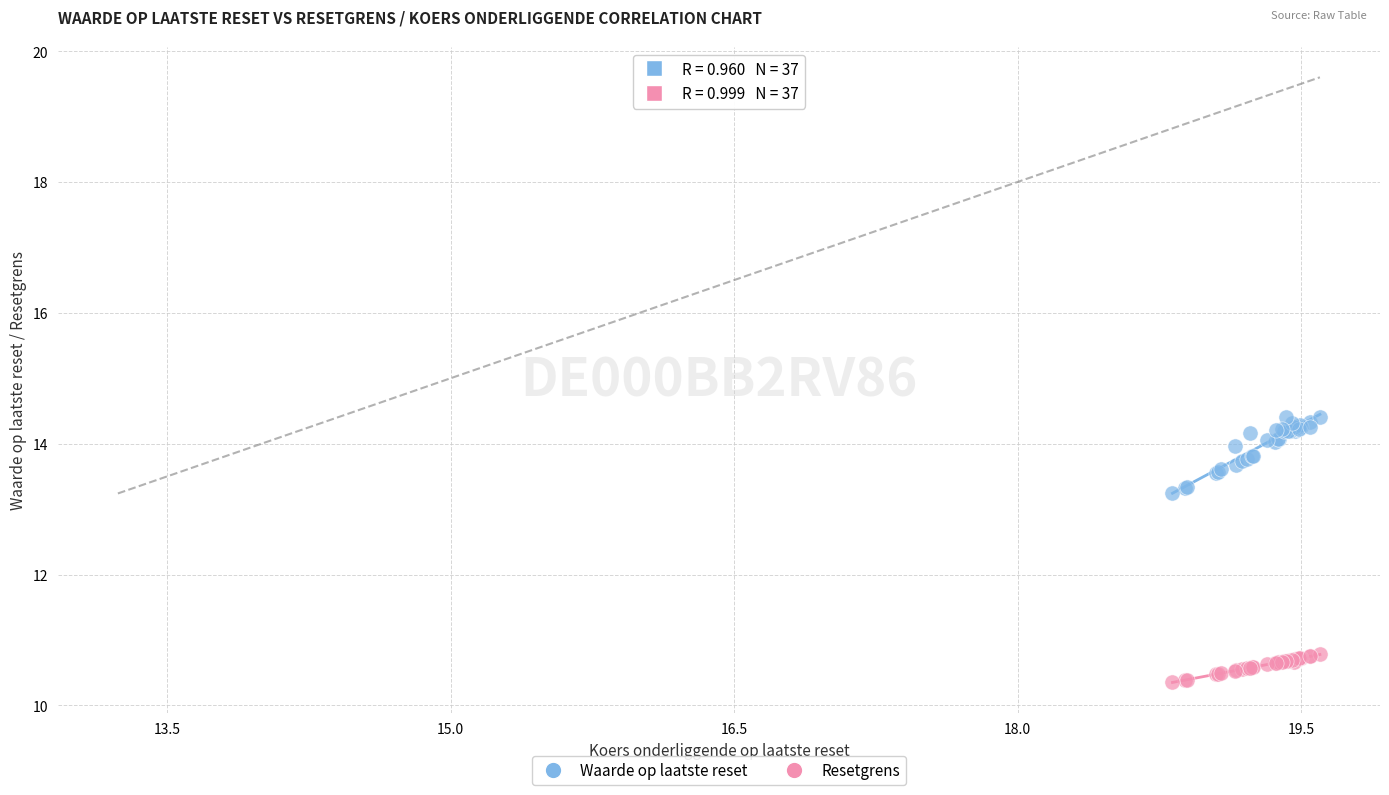

Which series reaches the minimum Y coordinate?

Resetgrens